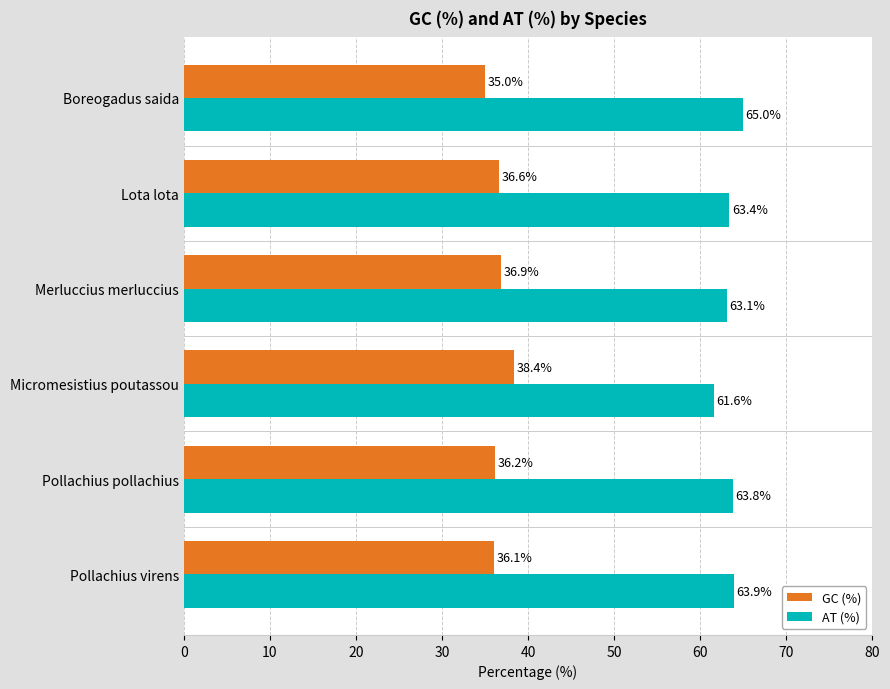

What is the maximum value for AT (%)?

65.0